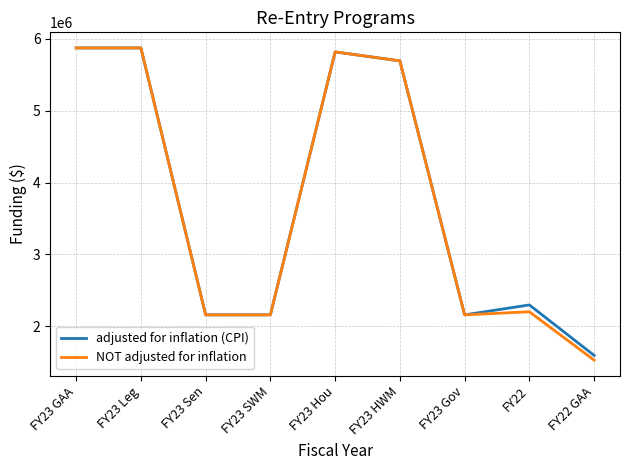

Reading right to left, list all the values displayed in this chart.

adjusted for inflation (CPI): 1596191	2298053	2160000	5692757	5817757	2160000	2160000	5872757	5872757
NOT adjusted for inflation: 1530000	2202757	2160000	5692757	5817757	2160000	2160000	5872757	5872757